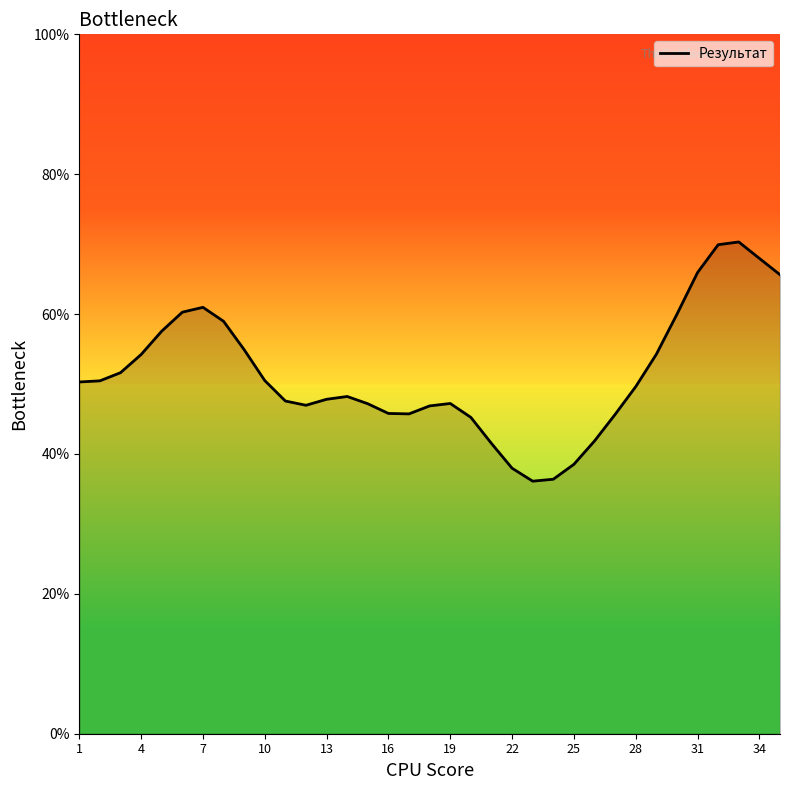

How many categories are shown in the chart?

35